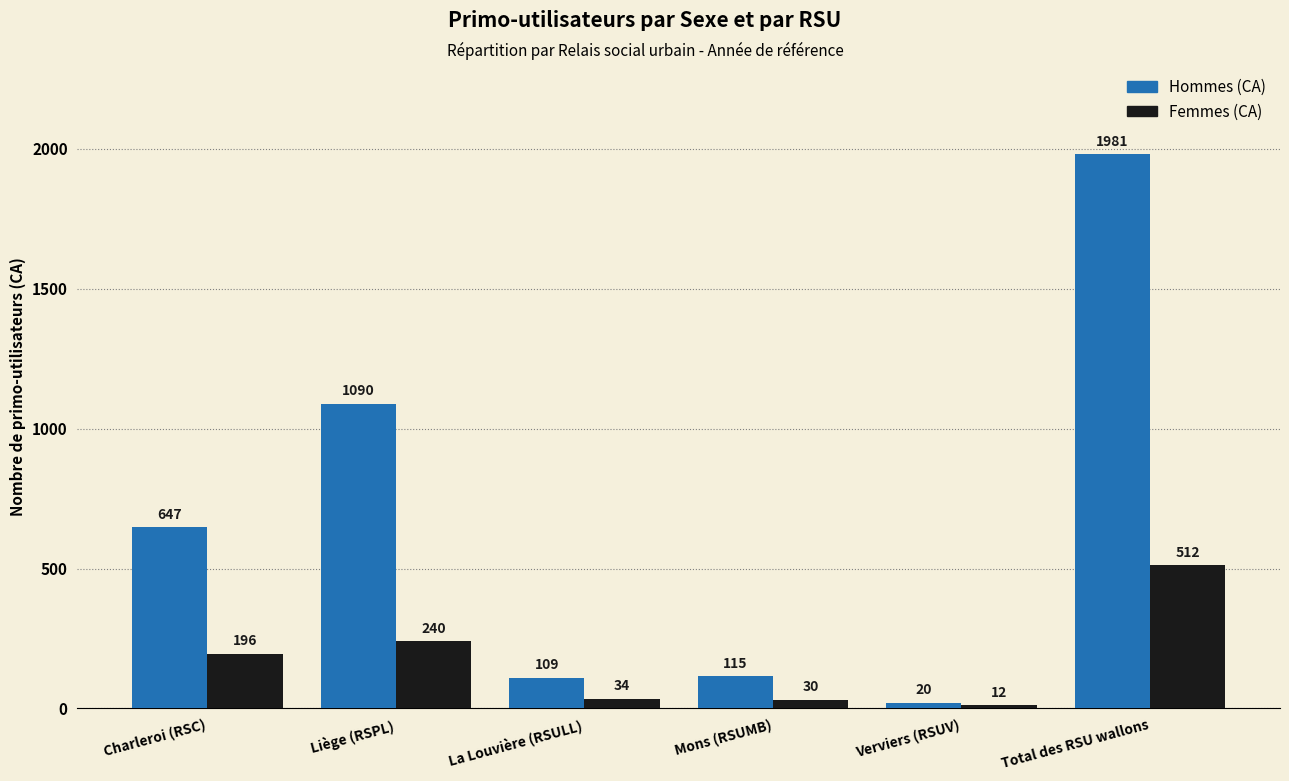

What is the label of the 1st bar from the left?

Charleroi (RSC)